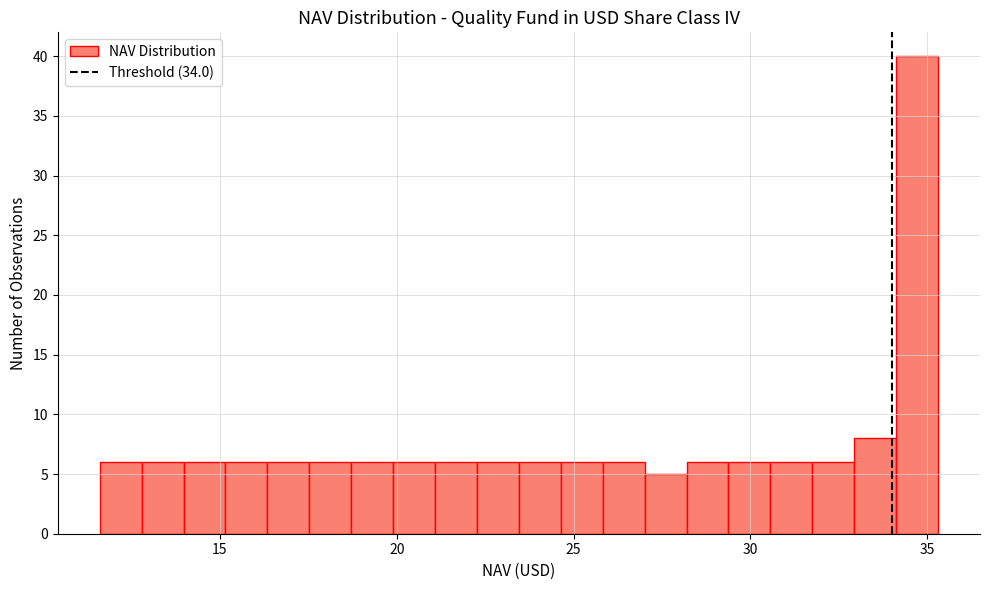

Read against the x-axis, roughly where is the centre of the tallest bar?

34.5